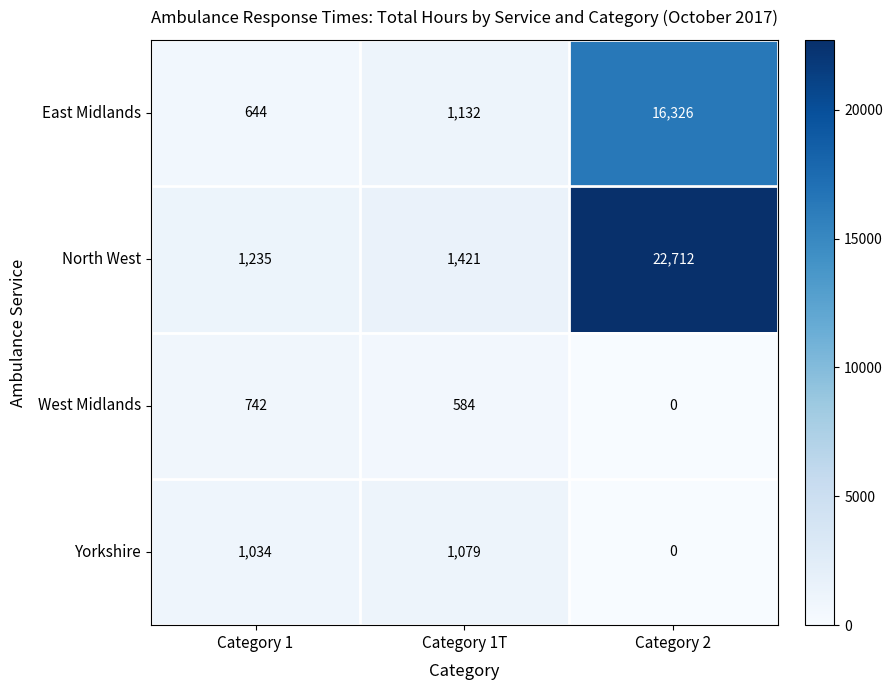

Which category has the highest value across all series?

Category 2